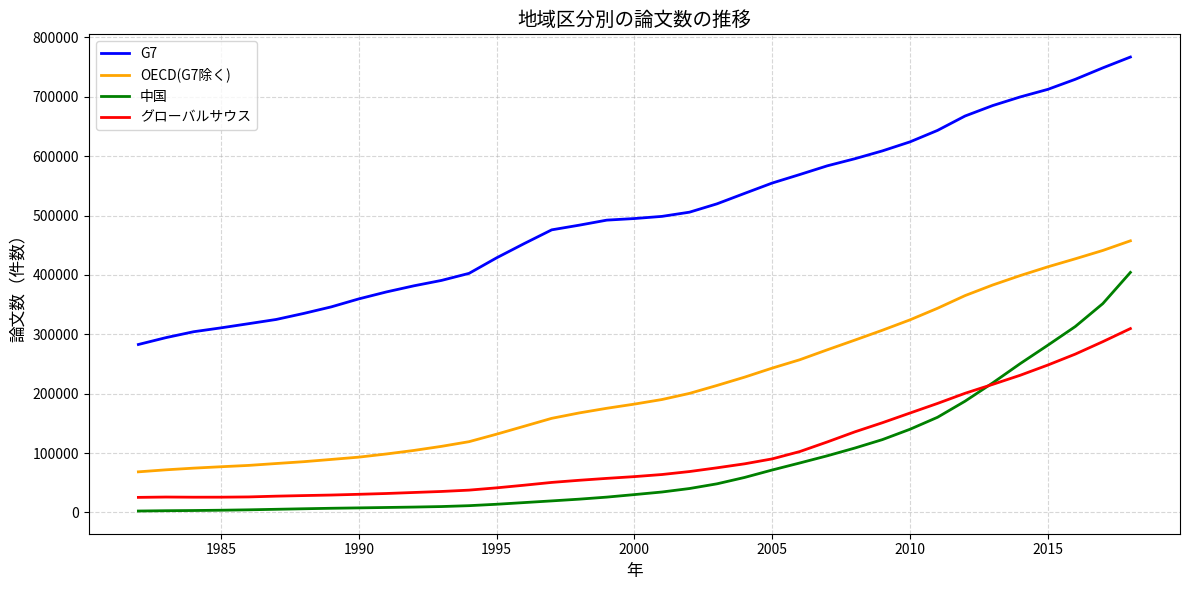

Which series has the widest spread of values?

G7